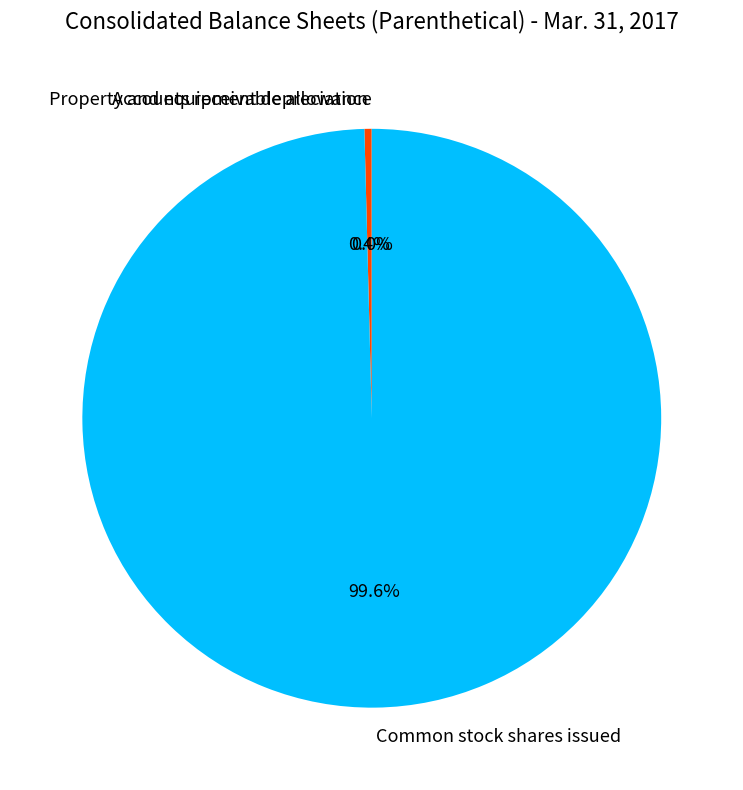

Which category accounts for the majority?

Common stock shares issued